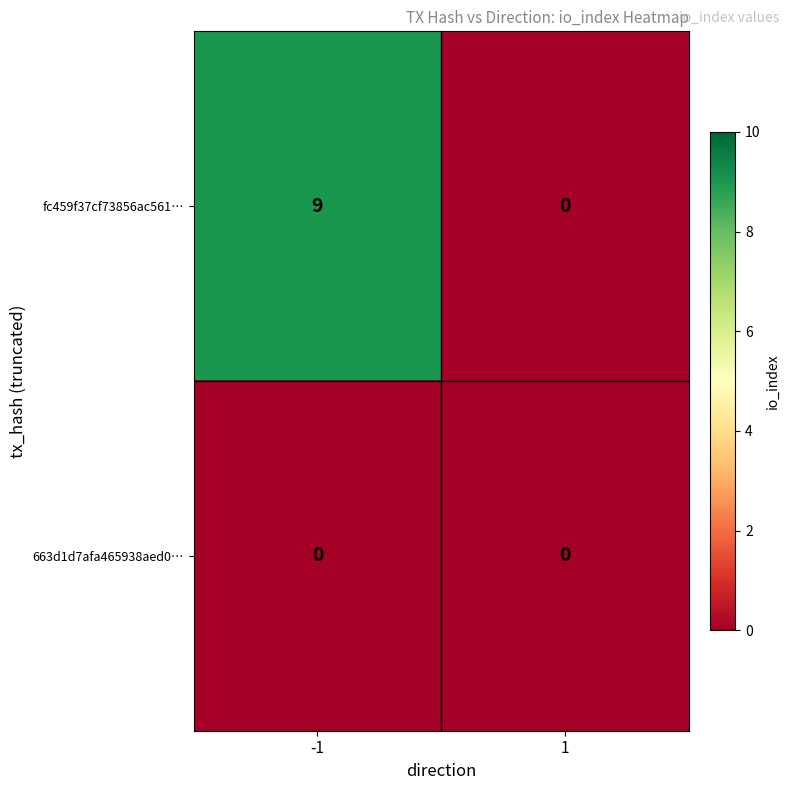

At -1, list the series in order from smallest to largest.

663d1d7afa465938aed0…, fc459f37cf73856ac561…